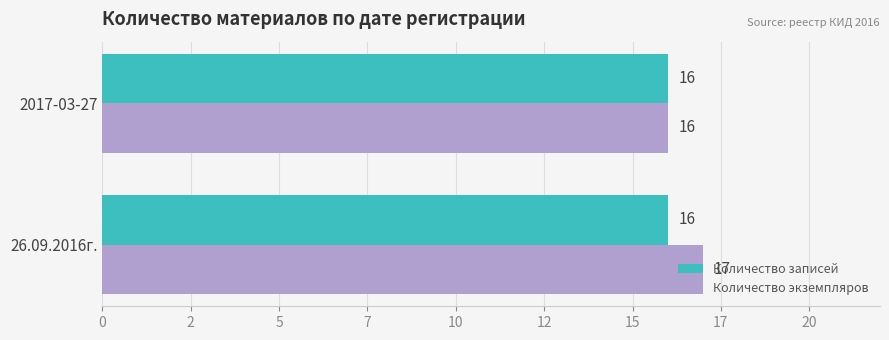

What are all the series names shown in the legend?

Количество записей, Количество экземпляров